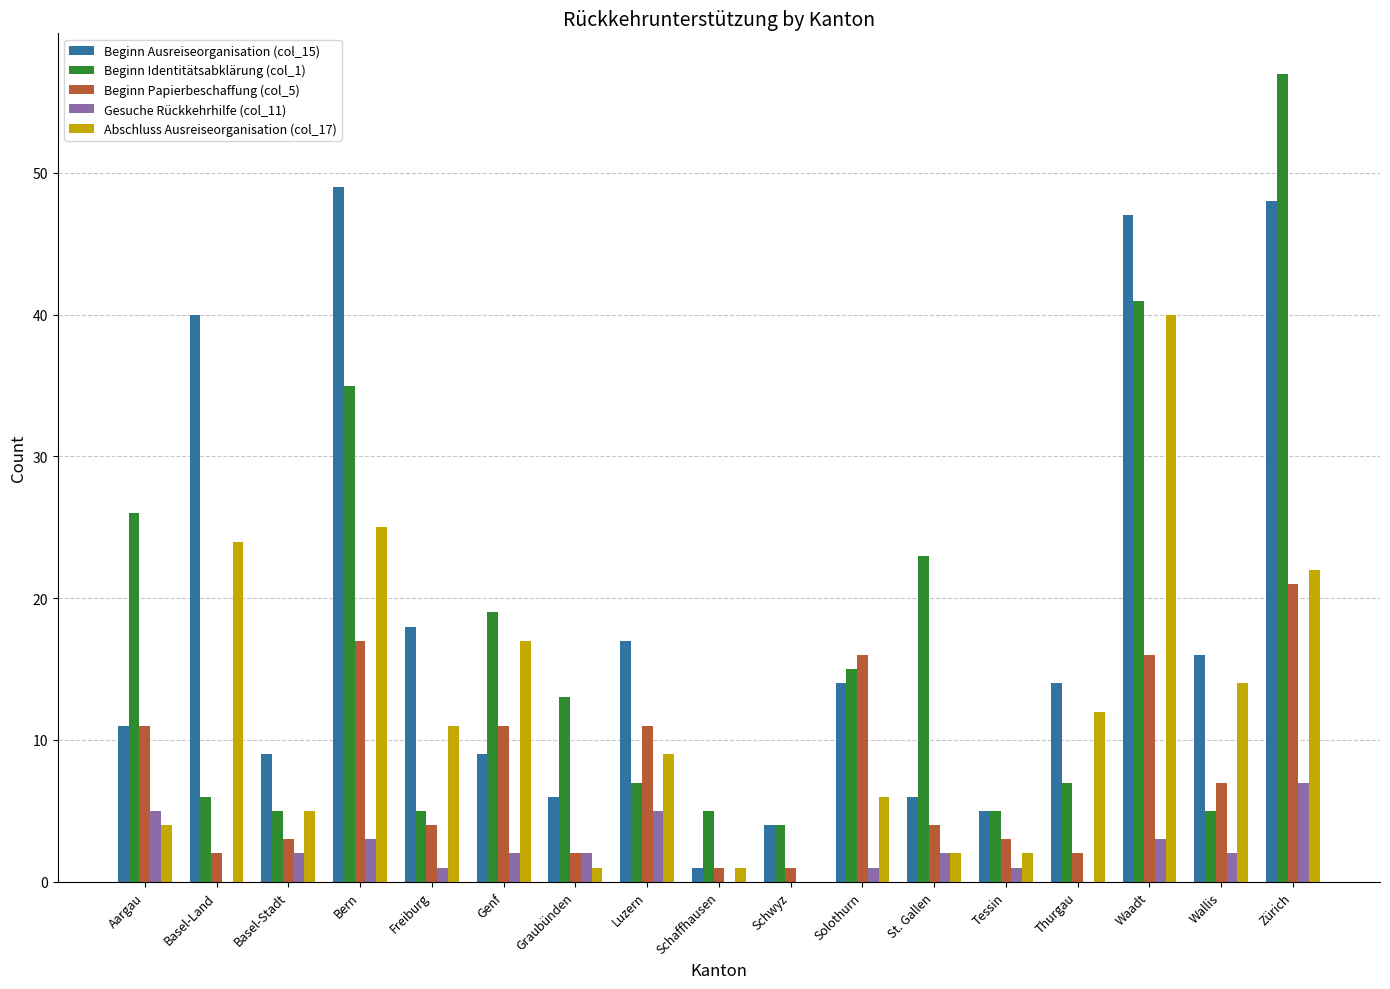

At which category does the chart reach its peak across all series?

Zürich